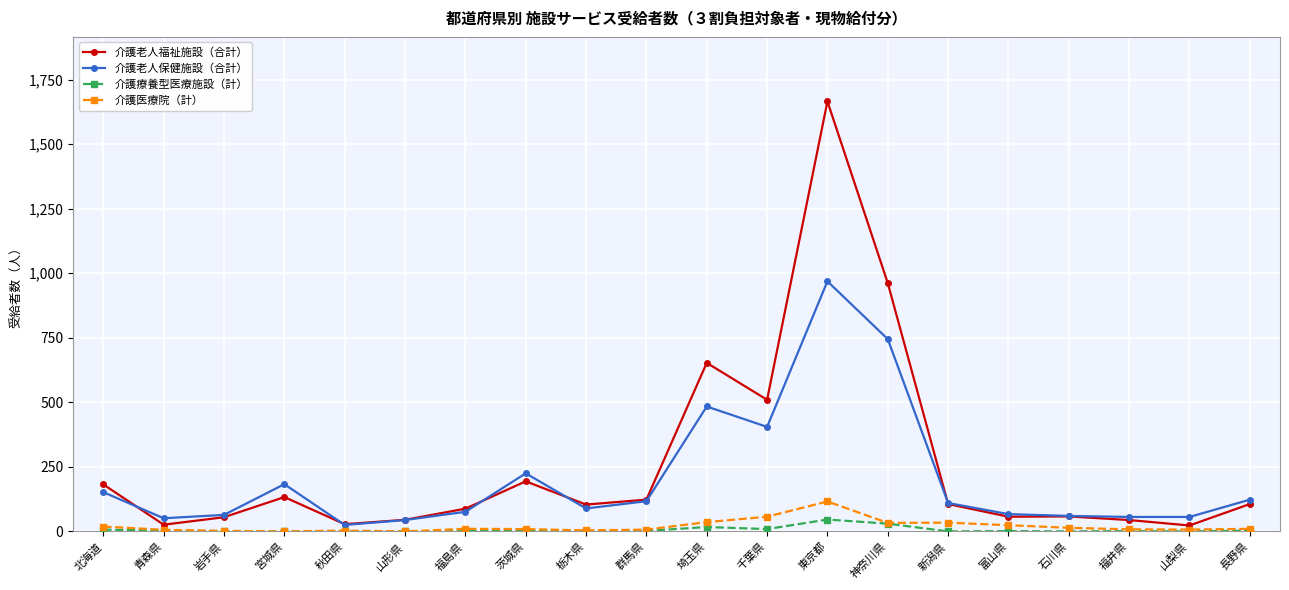

True or false: 介護医療院（計） and 介護老人保健施設（合計） intersect in this chart.

False